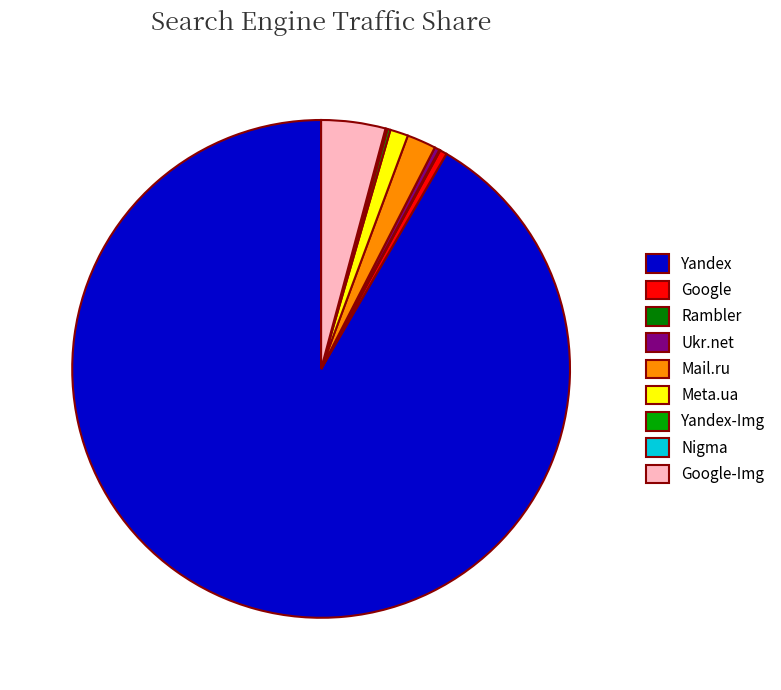

Is there a majority slice in this chart?

Yes